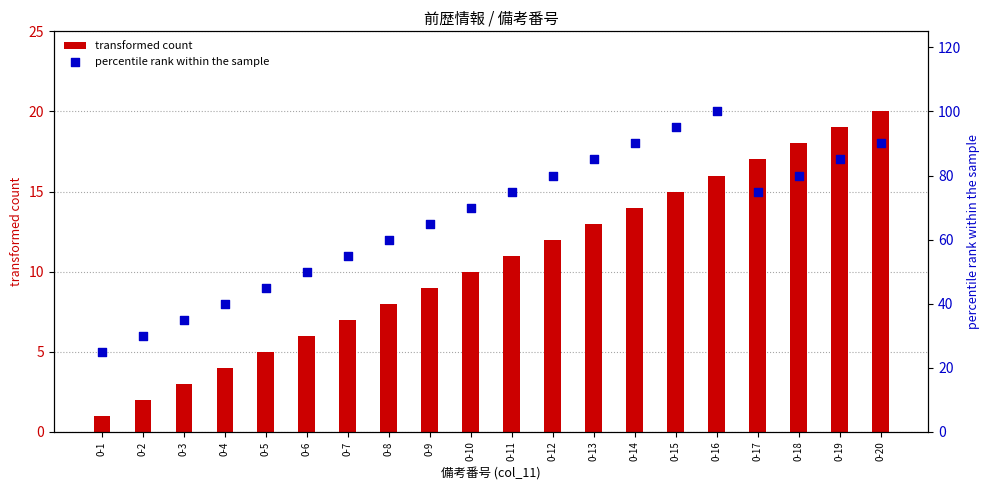

At which category is the sum across all series the highest?

0-16